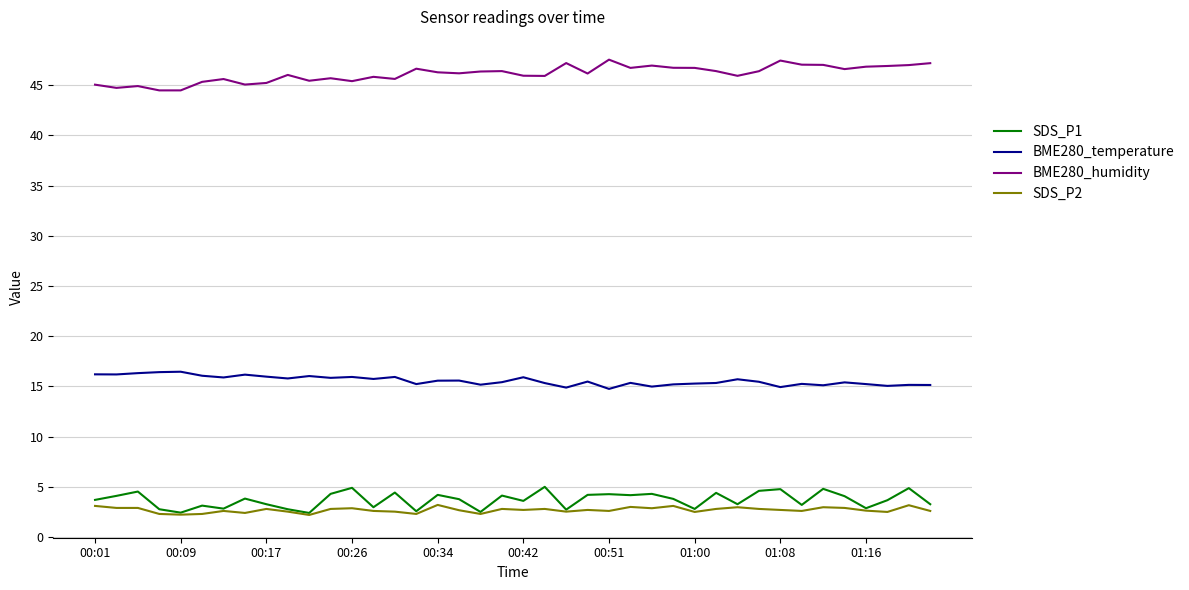

True or false: BME280_temperature and BME280_humidity cross at least once.

False